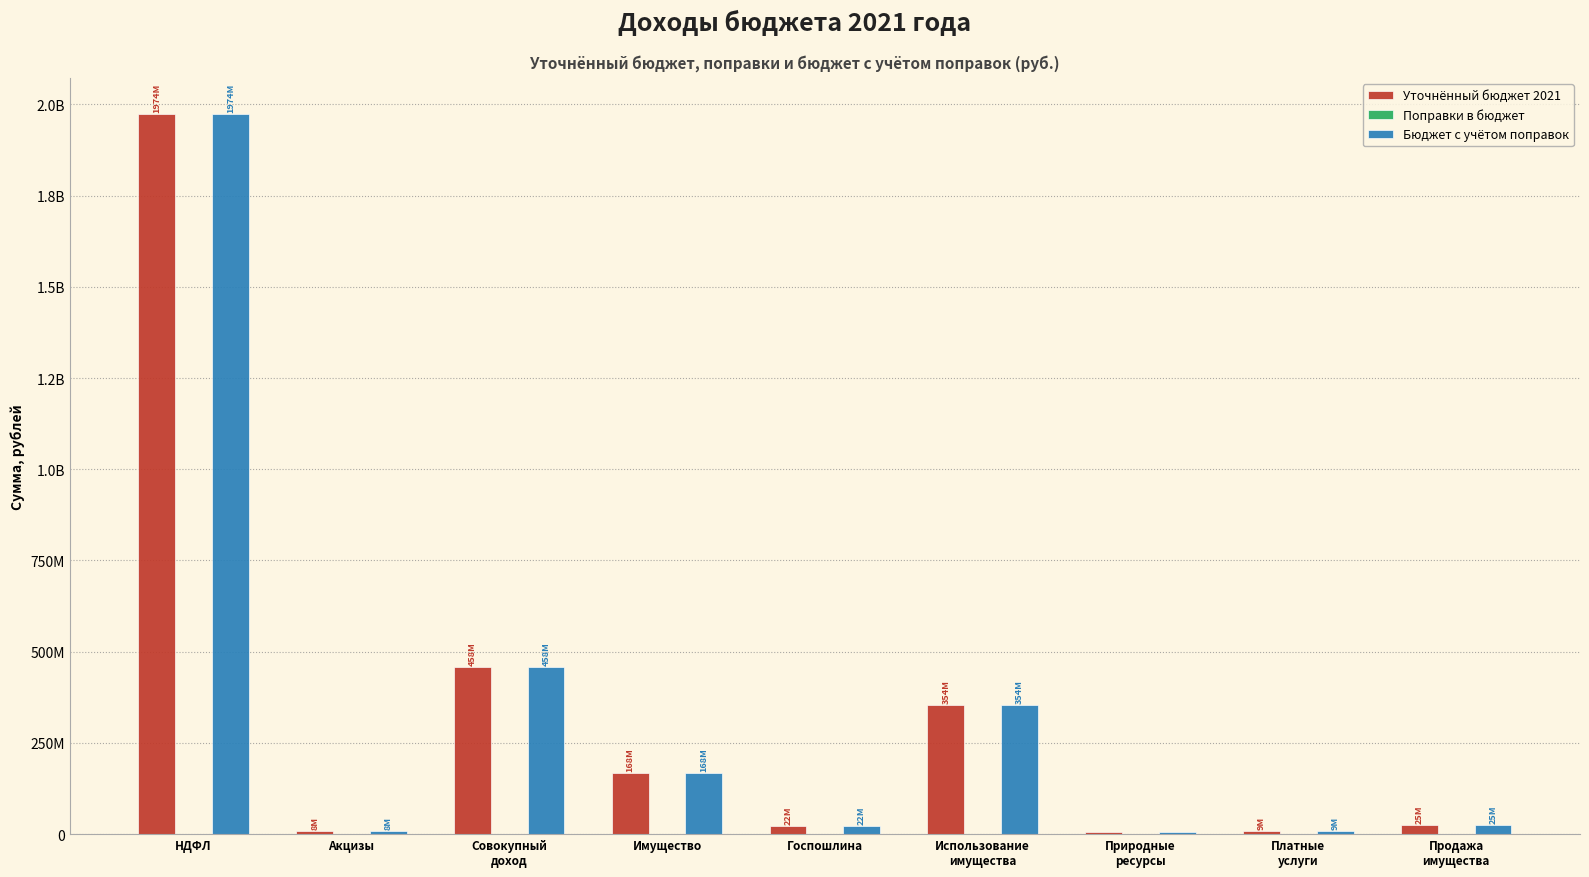

Between Госпошлина and Природные
ресурсы, which series saw the biggest shift?

Уточнённый бюджет 2021